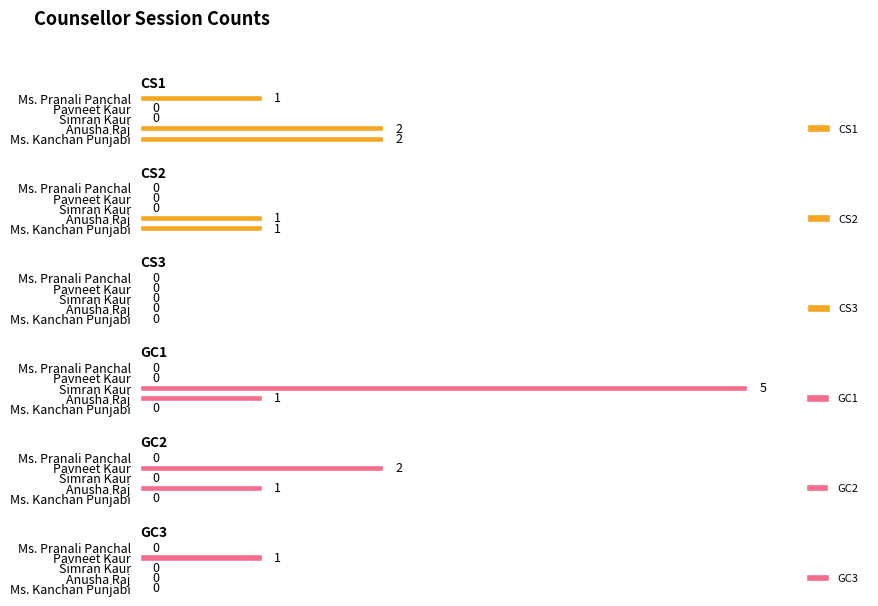

At how many categories does at least one series exceed 2?

1